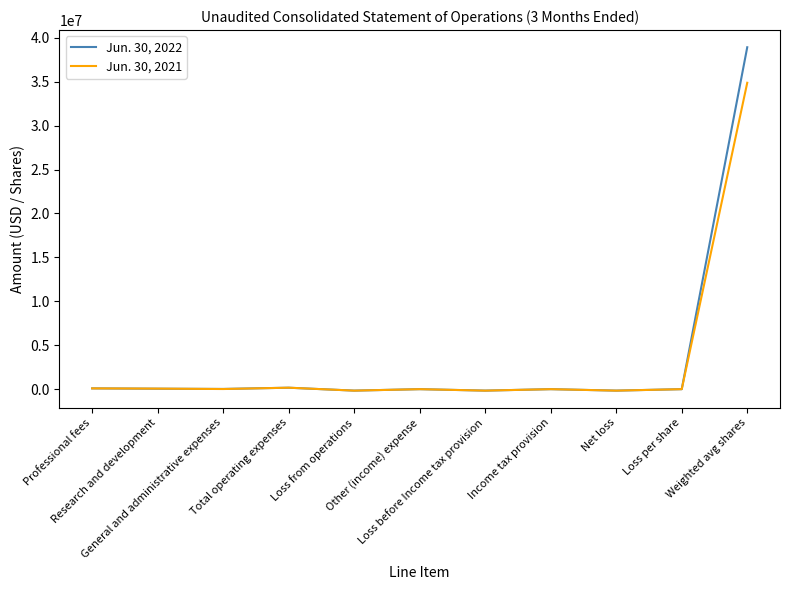

At which category is the sum across all series the highest?

Weighted avg shares